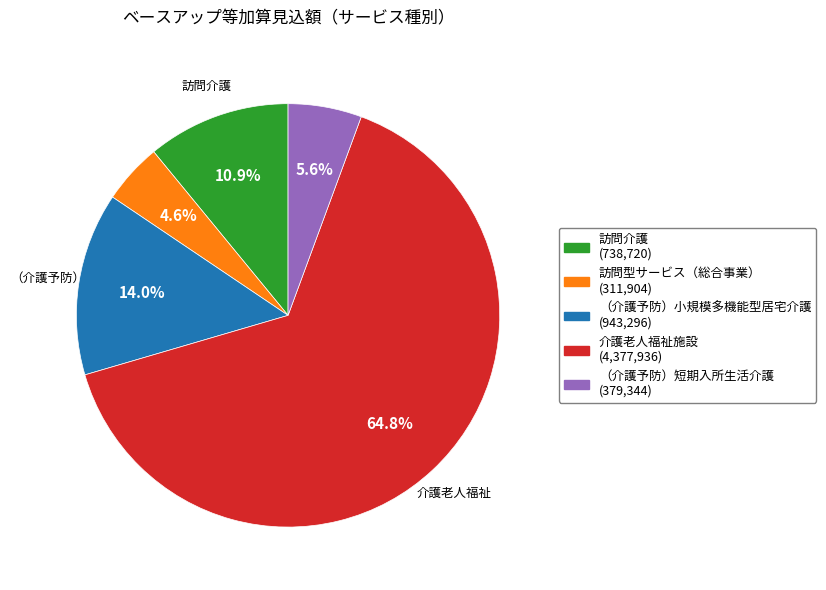

To the nearest percent, what is the difference between the （介護予防）小規模多機能型居宅介護 and （介護予防）短期入所生活介護 slice percentages?

8%